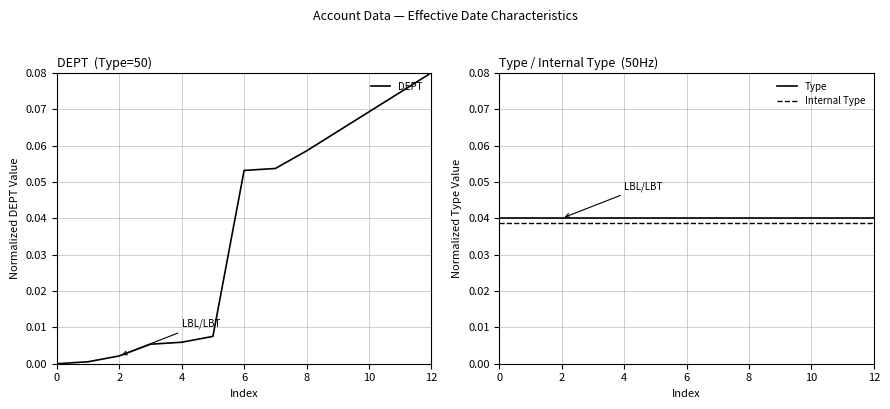

Which category has the highest value across all series?

12